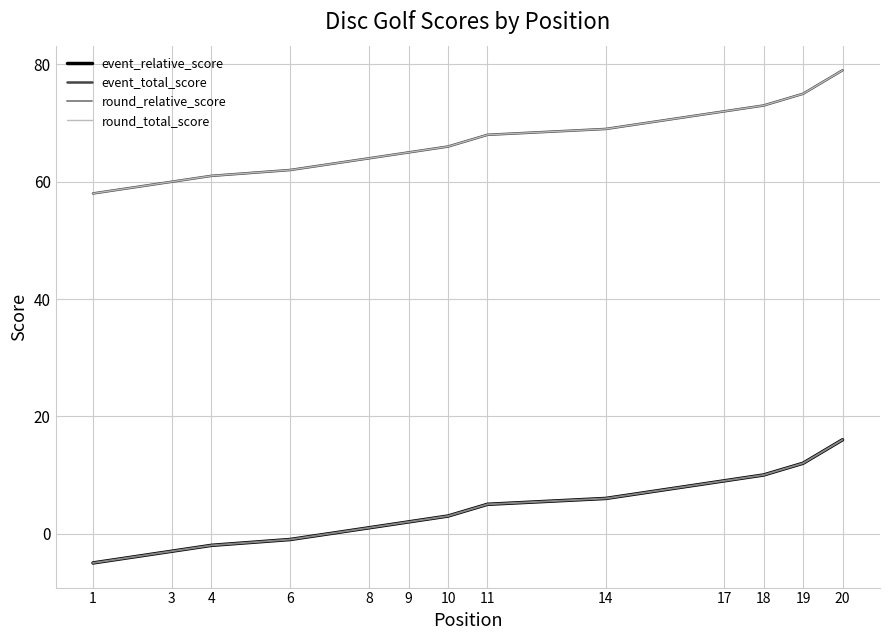

The event_total_score series shows 46 at 14. True or false?

False